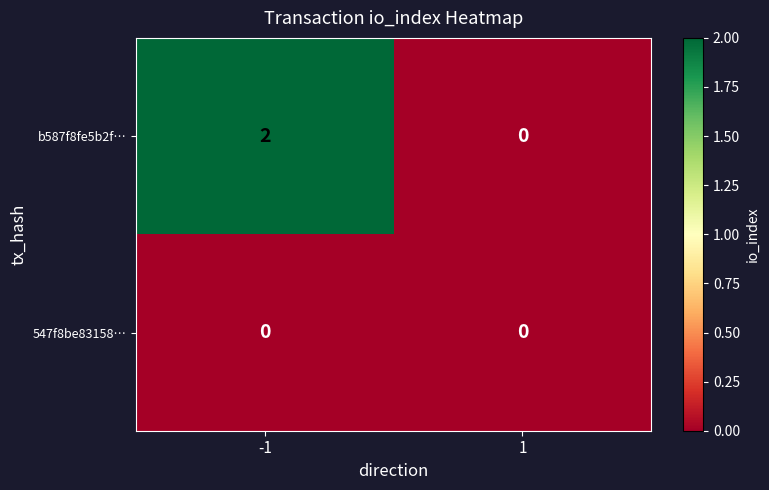

List the series in order of their overall mean, lowest first.

547f8be83158…, b587f8fe5b2f…